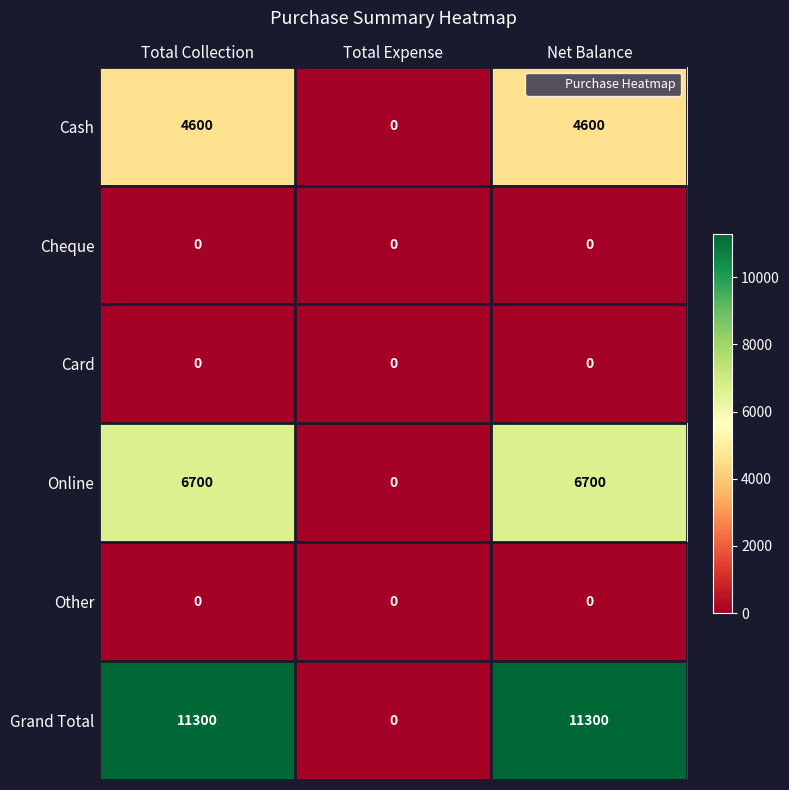

Which category has the lowest value in the Online series?

Total Expense